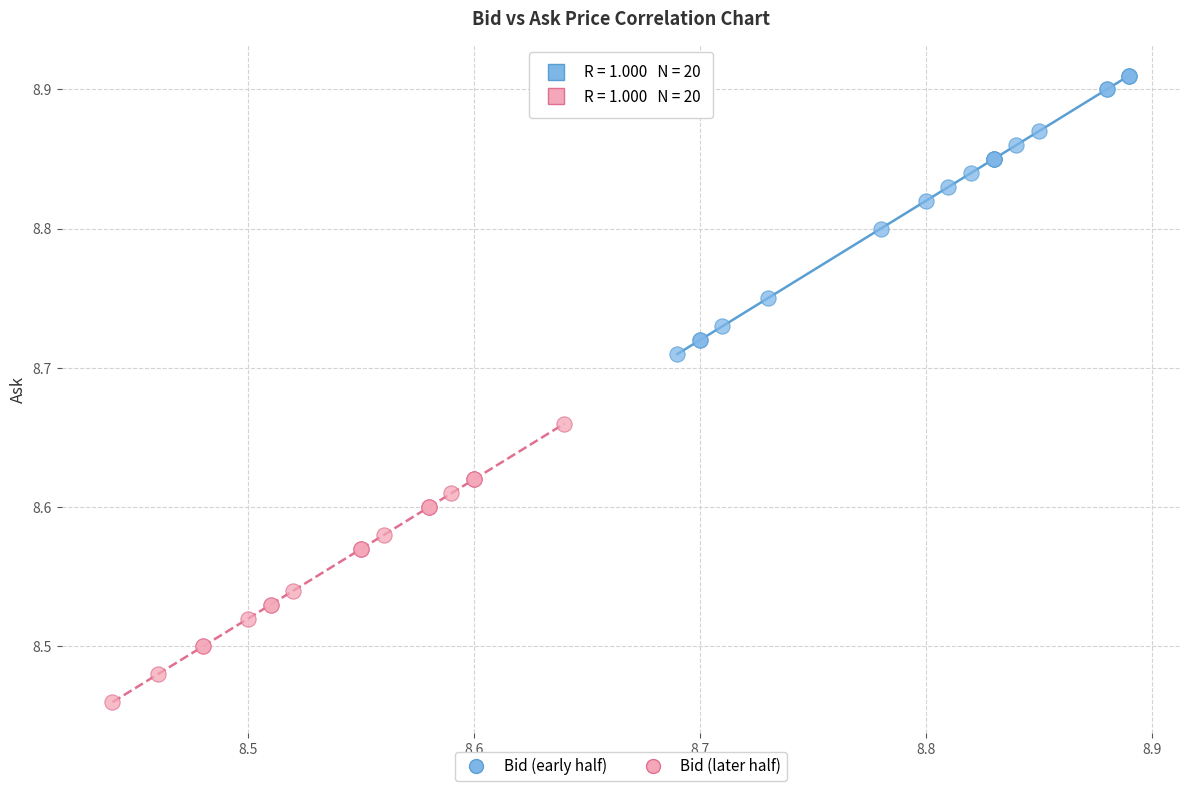

Which series contains the highest Y value?

Bid (early half)